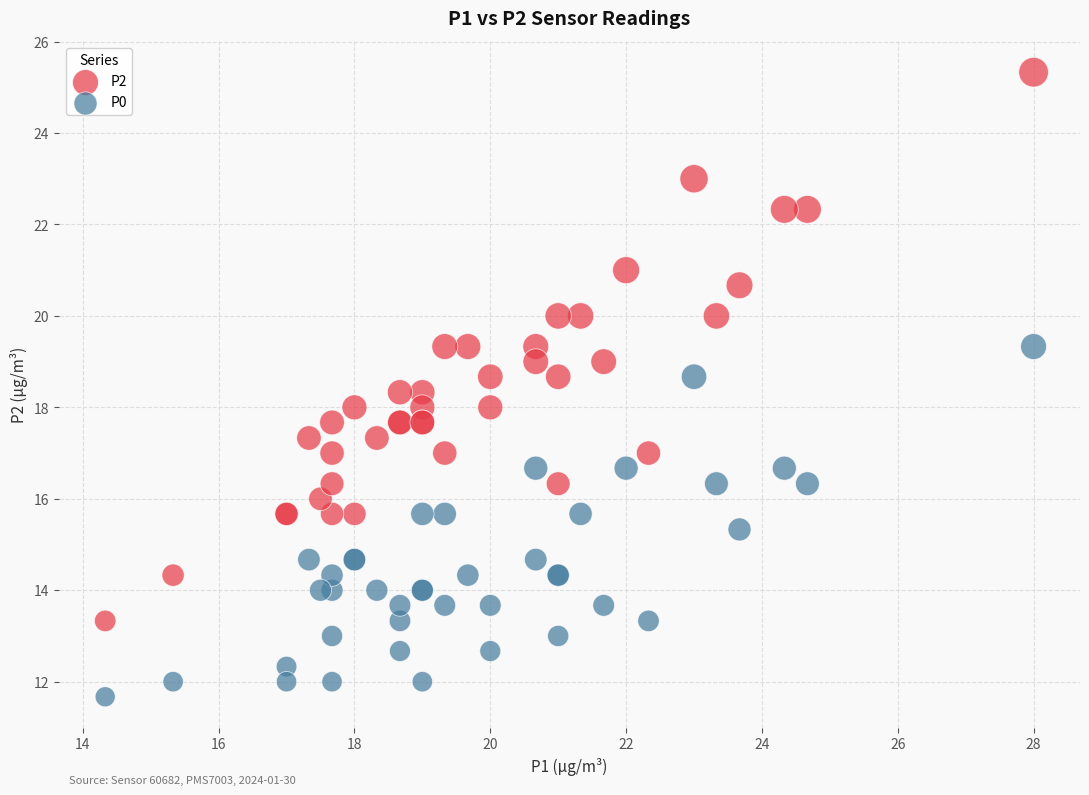

Which series contains the highest Y value?

P2